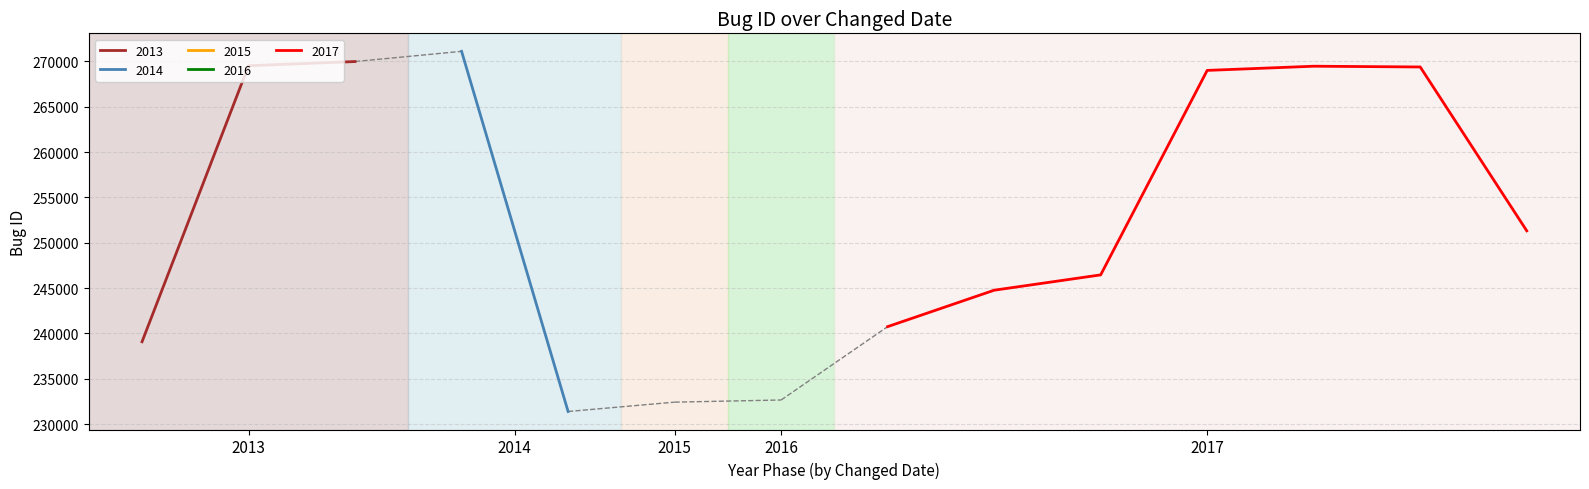

Reading left to right, list all the values displayed in this chart.

239085	269531	269992	271117	231393	232424	232662	240752	244770	246461	269015	269476	269394	251324